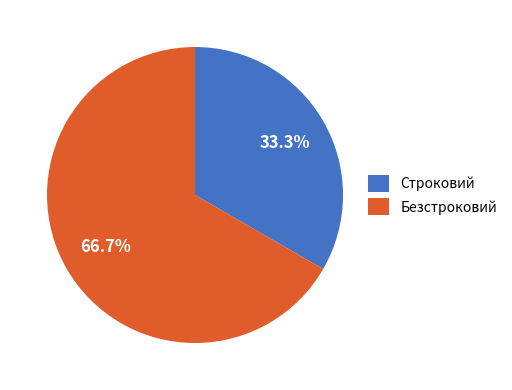

Rank the categories by value from lowest to highest.

Строковий, Безстроковий